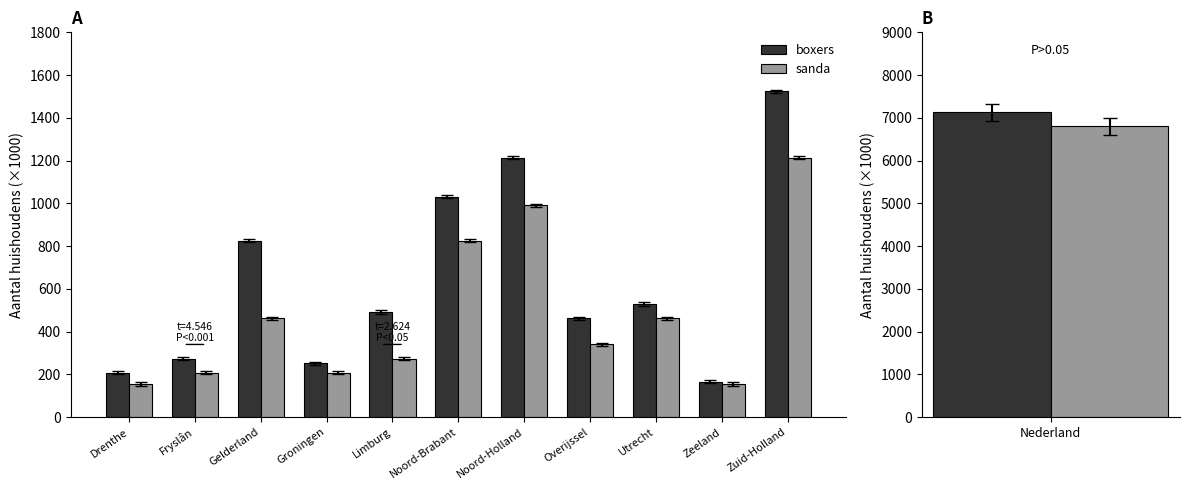

Reading right to left, transcribe all the data shown in this chart.

boxers: Zuid-Holland=1524	Zeeland=166	Utrecht=529	Overijssel=462	Noord-Holland=1214	Noord-Brabant=1032	Limburg=491	Groningen=251	Gelderland=825	Fryslân=274	Drenthe=208
sanda: Zuid-Holland=1214	Zeeland=155	Utrecht=462	Overijssel=340	Noord-Holland=991	Noord-Brabant=825	Limburg=274	Groningen=208	Gelderland=462	Fryslân=208	Drenthe=155